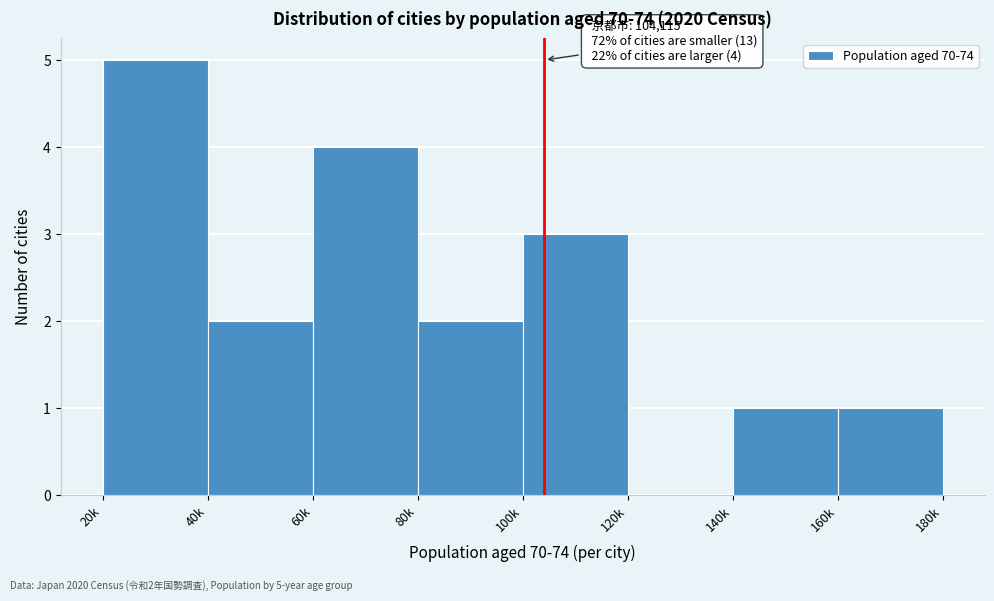

Reading left to right, list all the values displayed in this chart.

20k=5	40k=2	60k=4	80k=2	100k=3	120k=0	140k=1	160k=1